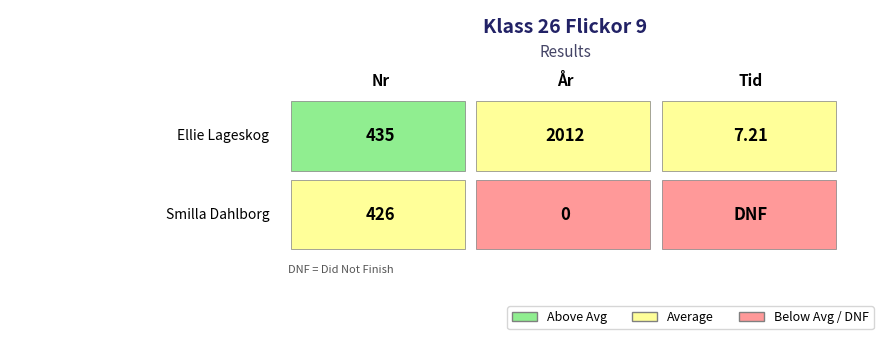

At which label does Nr reach its minimum?

Smilla Dahlborg